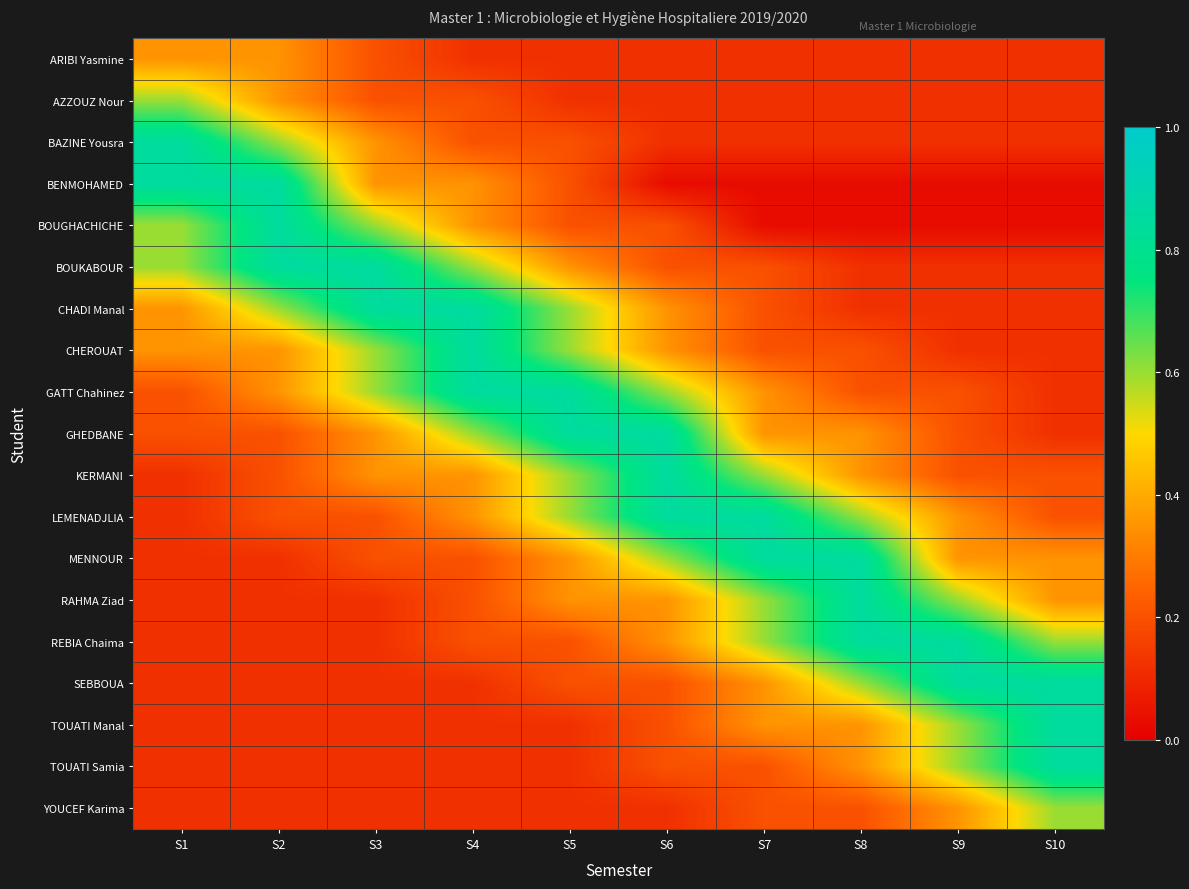

Which label corresponds to the largest value in the chart?

S1